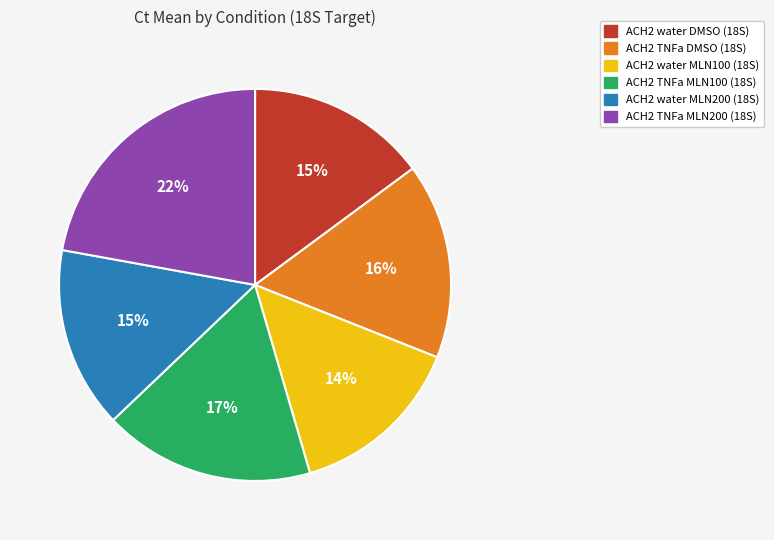

How many segments does this pie chart have?

6